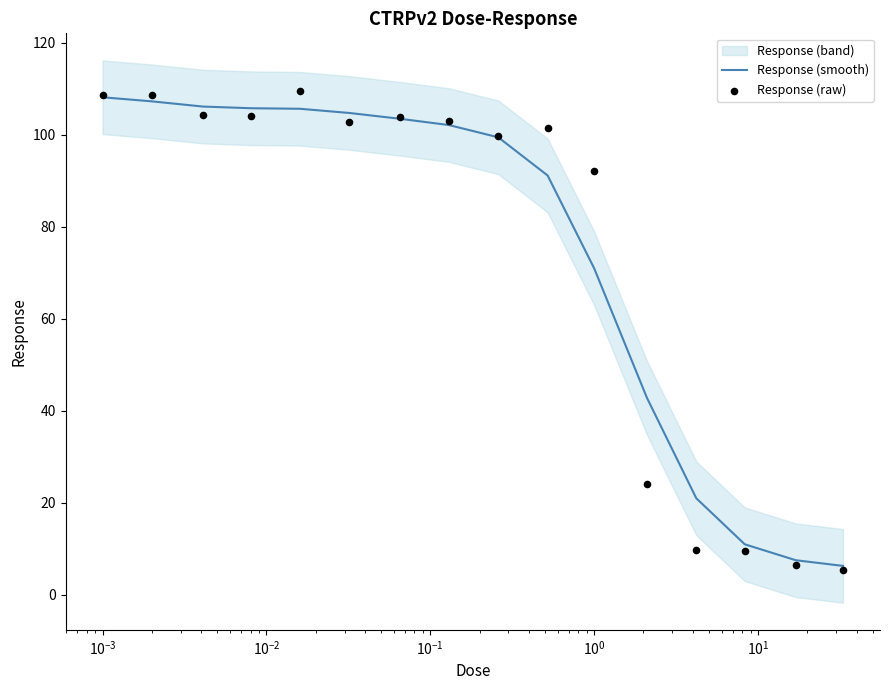

What is the total value across all series at $\mathdefault{10^{-1}}$?

215.1